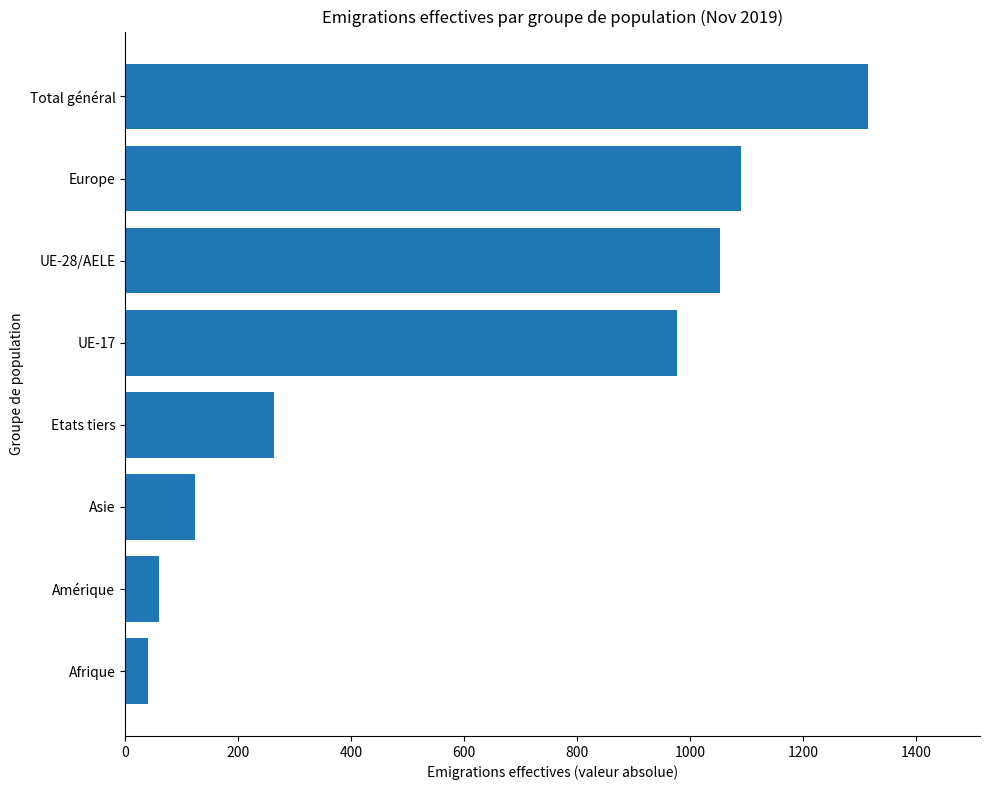

Rank the categories by value from lowest to highest.

Afrique, Amérique, Asie, Etats tiers, UE-17, UE-28/AELE, Europe, Total général